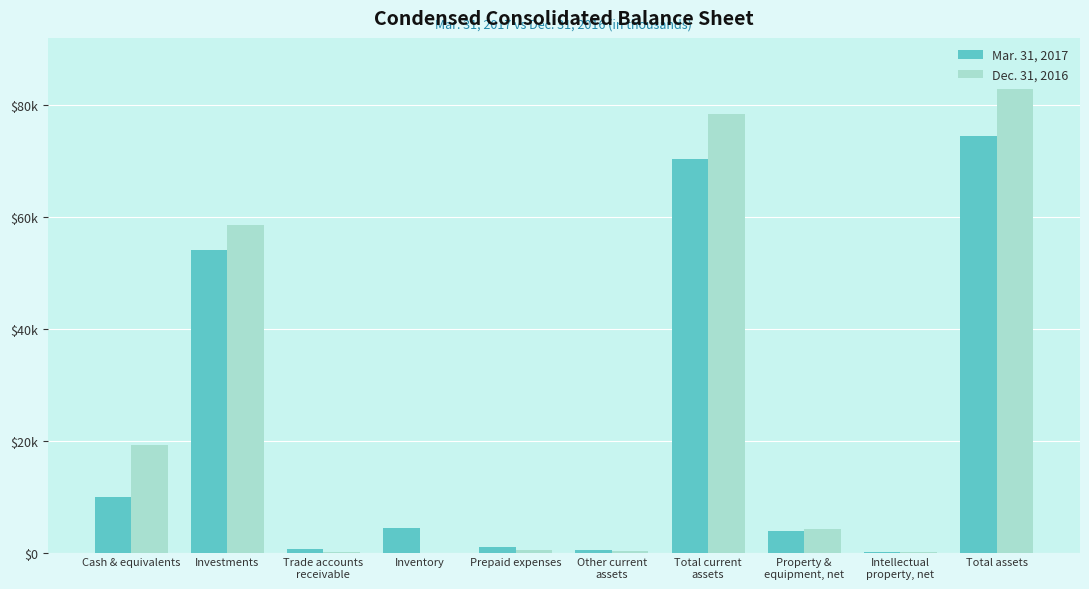

Are the bars horizontal?

No